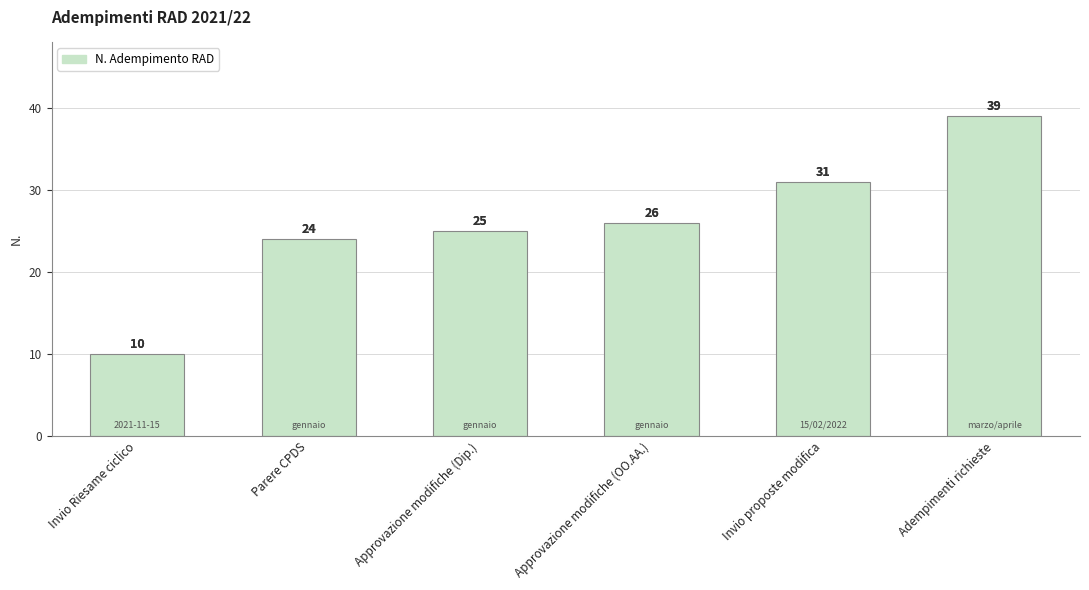

The value at Approvazione modifiche (OO.AA.) is 26. True or false?

True